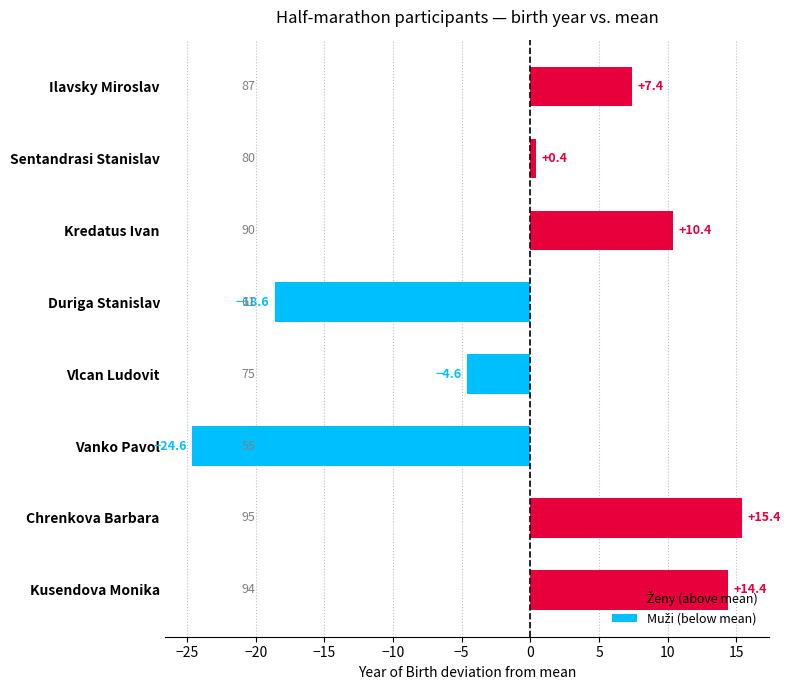

List the labels in order of value, smallest first.

Vanko Pavol, Duriga Stanislav, Vlcan Ludovit, Sentandrasi Stanislav, Ilavsky Miroslav, Kredatus Ivan, Kusendova Monika, Chrenkova Barbara